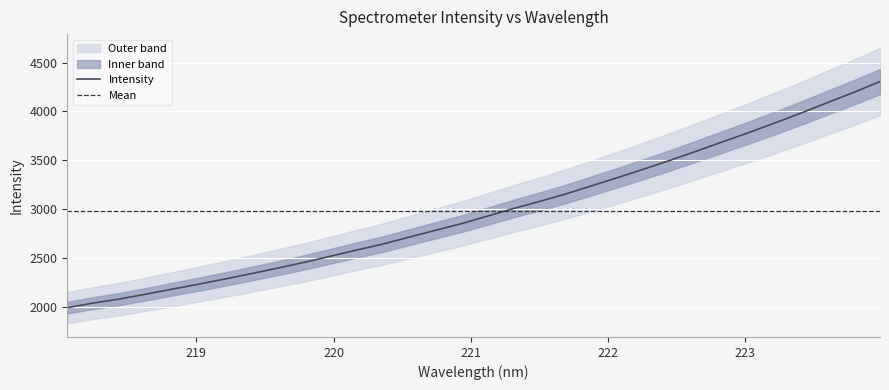

True or false: the data shows 5233.8 at 221.1174.

False